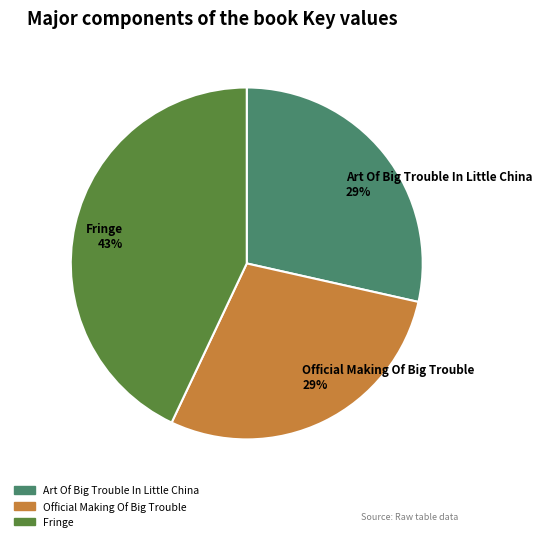

Does any single category account for the majority?

No